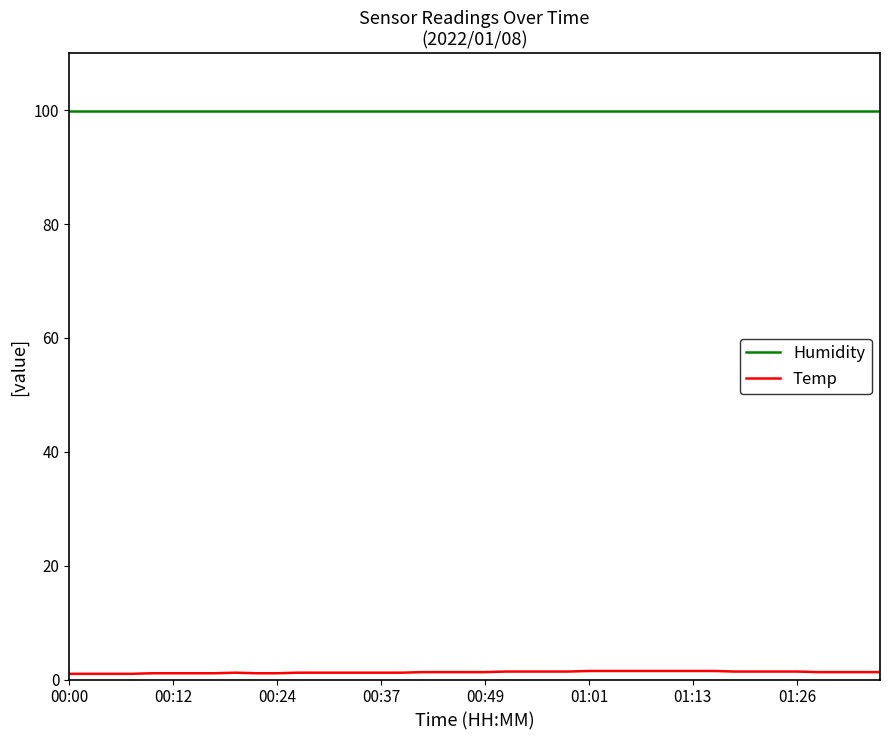

Which series has the largest total across all categories?

Humidity